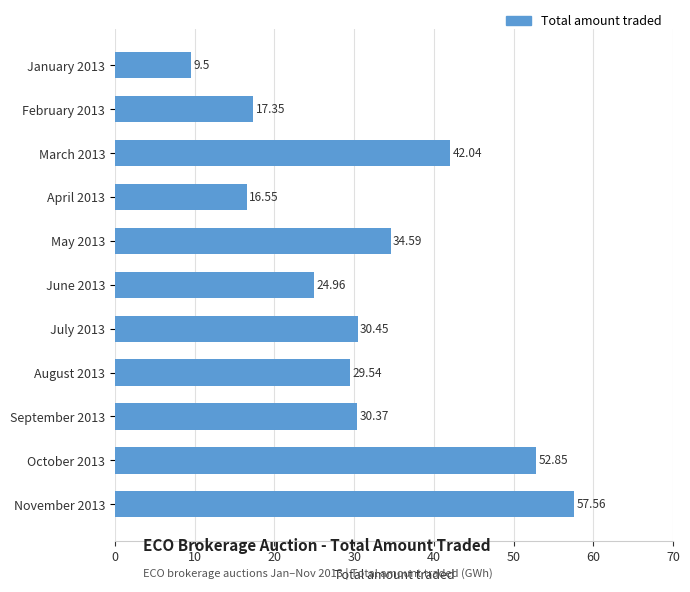

What is the difference between the maximum and minimum values?

48.1